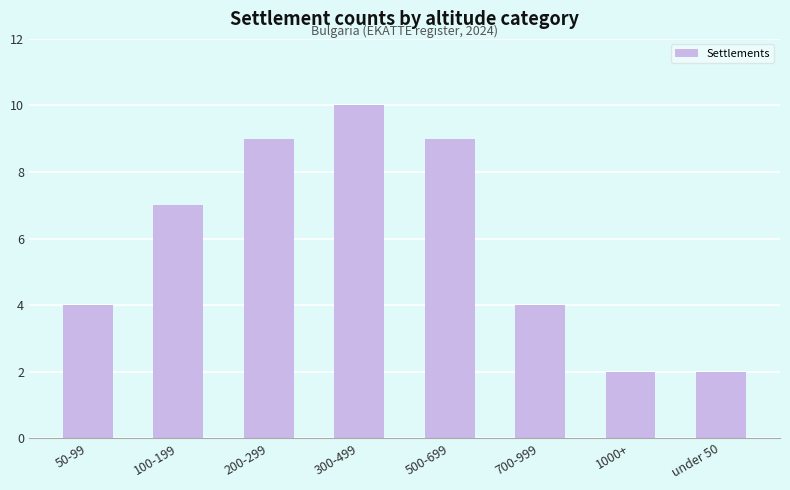

What is the change in value from 300-499 to under 50?

-8